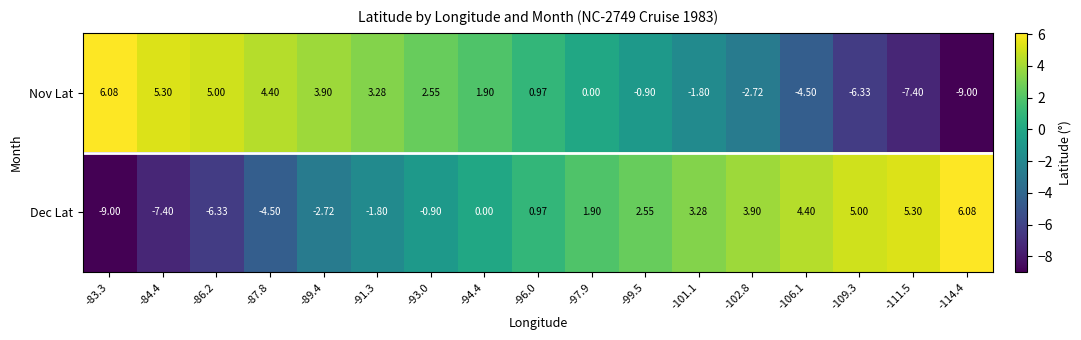

At -97.9, list the series in order from smallest to largest.

Nov Lat, Dec Lat